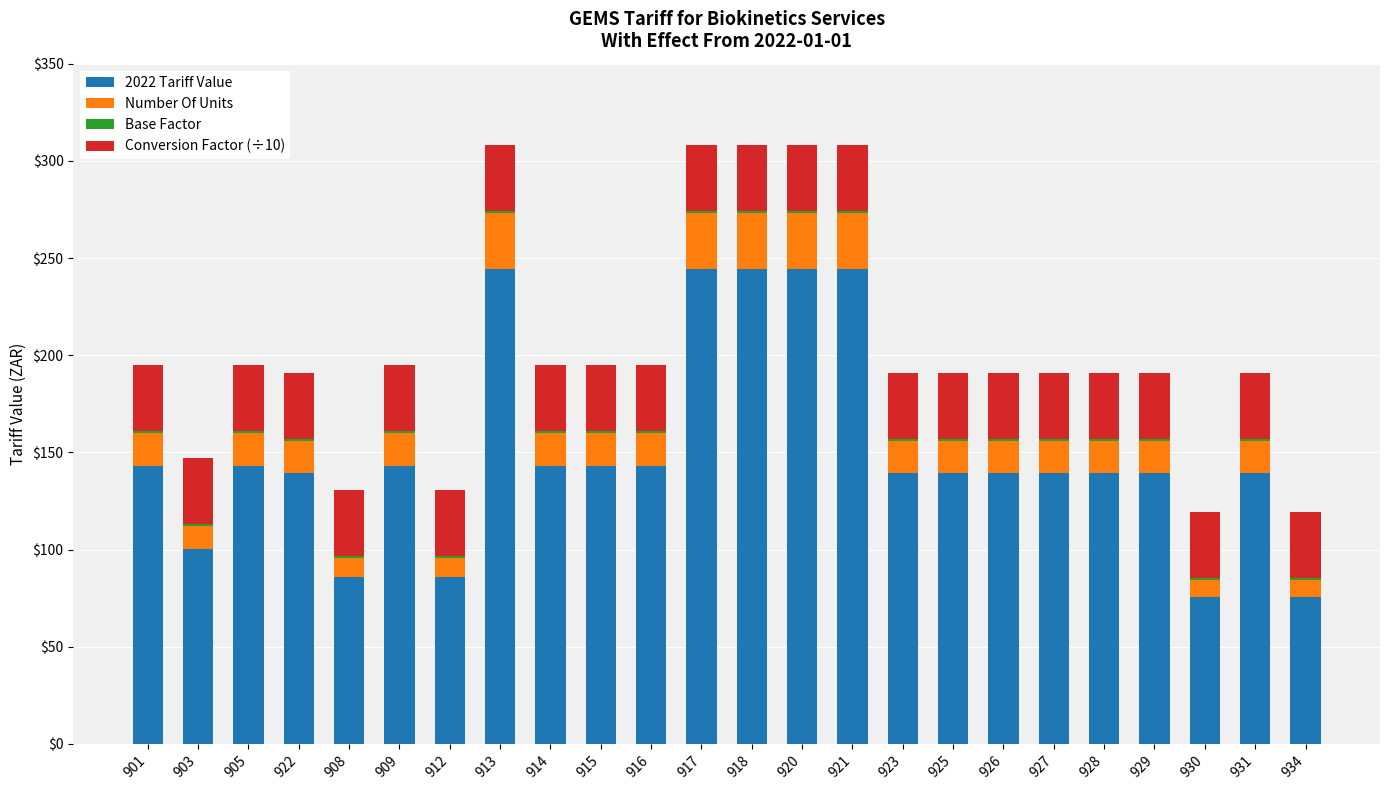

The 2022 Tariff Value series shows 143.1 at 916. True or false?

True